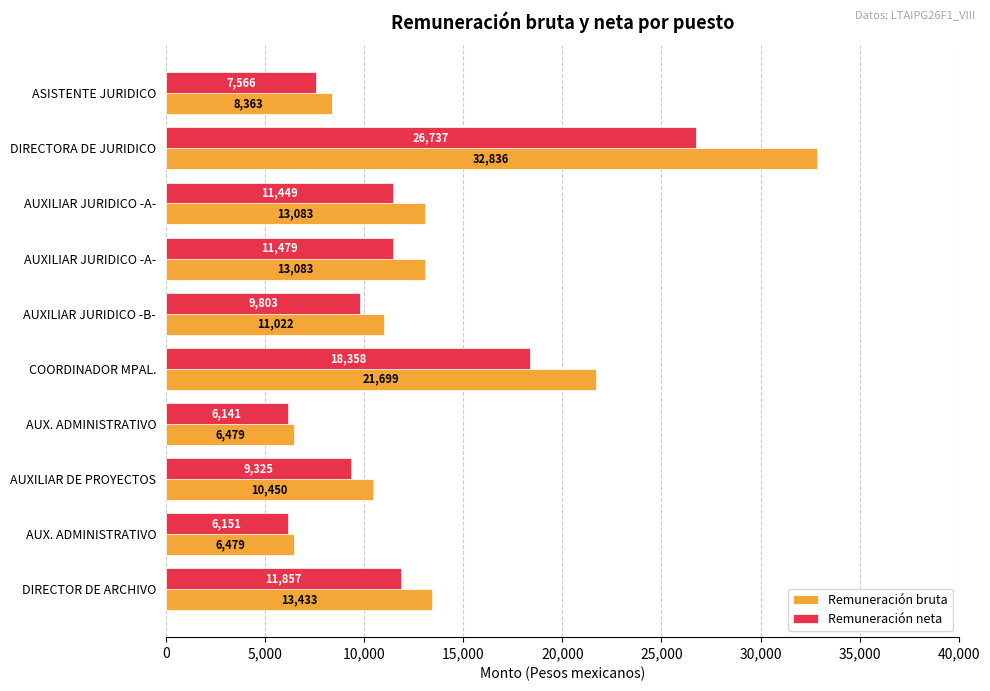

What are all the series names shown in the legend?

Remuneración bruta, Remuneración neta